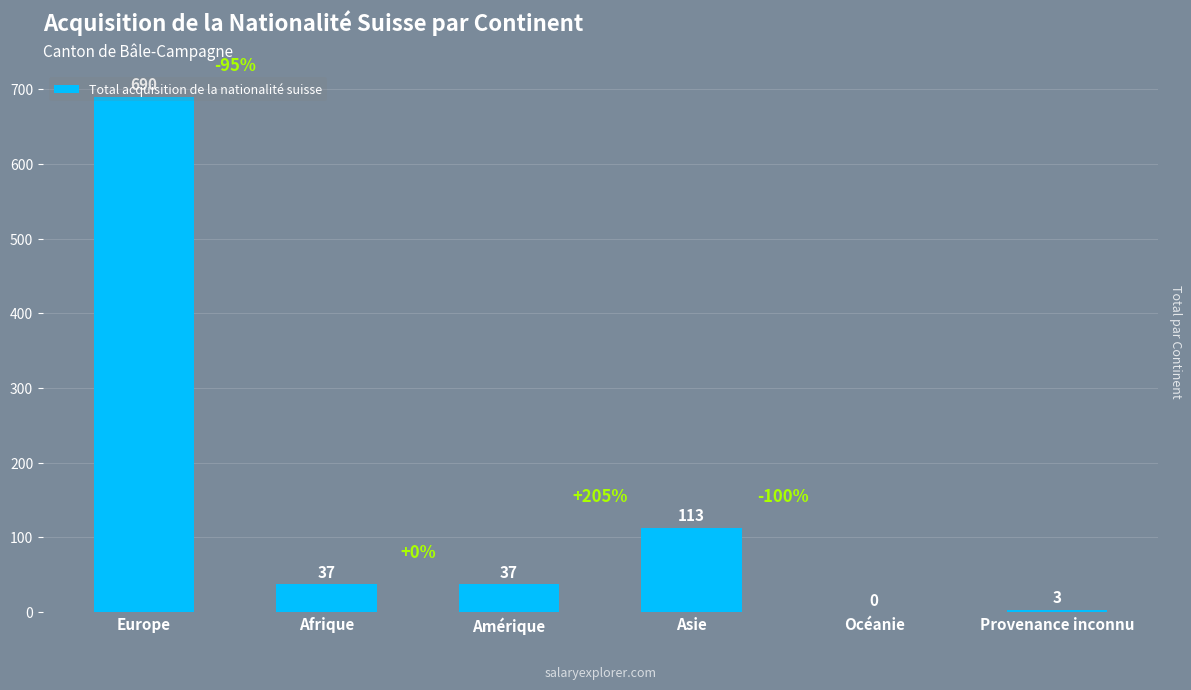

What is the change in value from Europe to Afrique?

-653